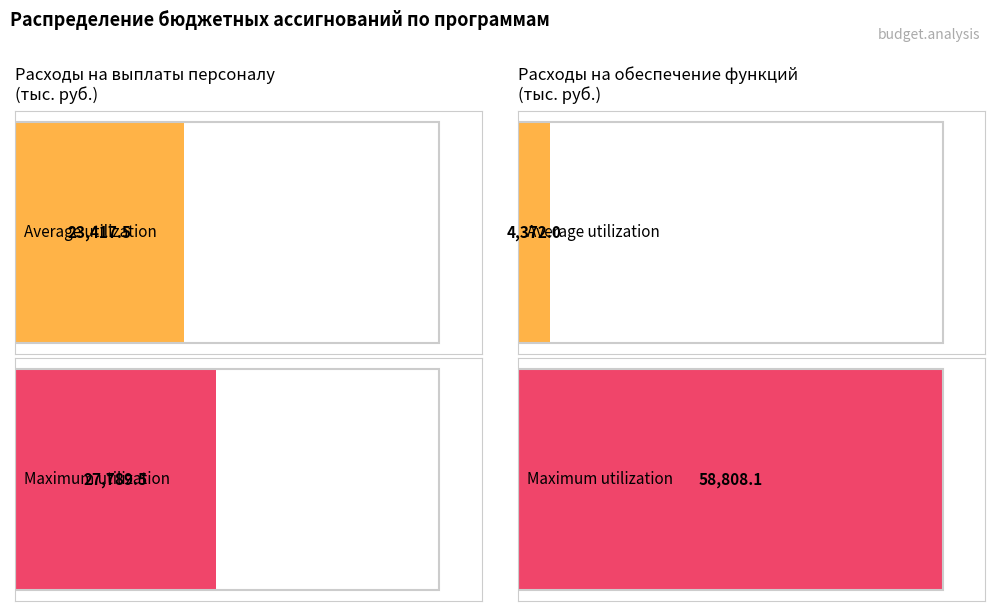

What is the sum of the Average utilization values at Расходы на выплаты по оплате труда and Расходы на обеспечение функций органов?

27789.5